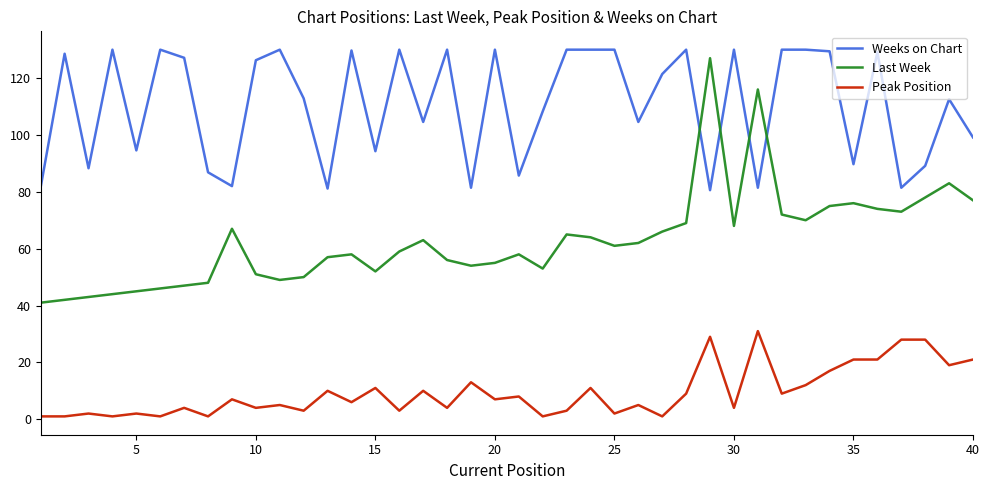

Which series has the largest total across all categories?

Weeks on Chart